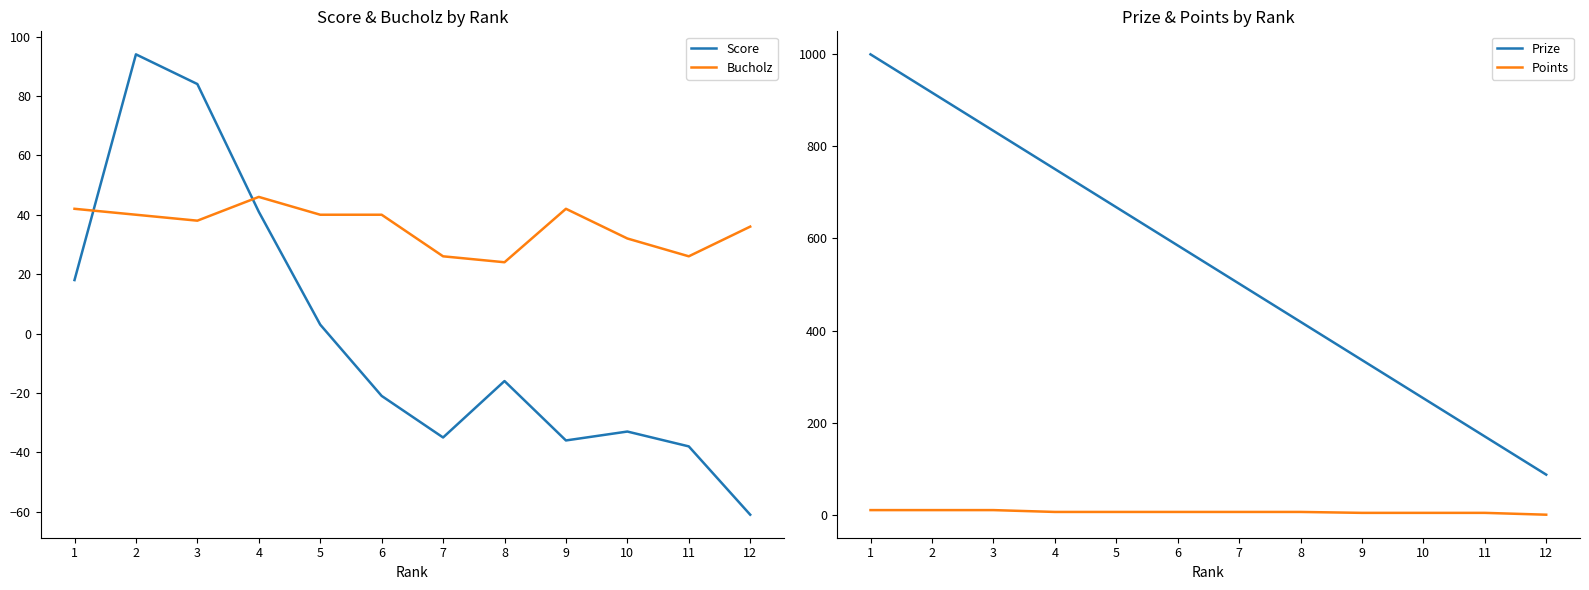

How many values in the Score series are below -16?

6